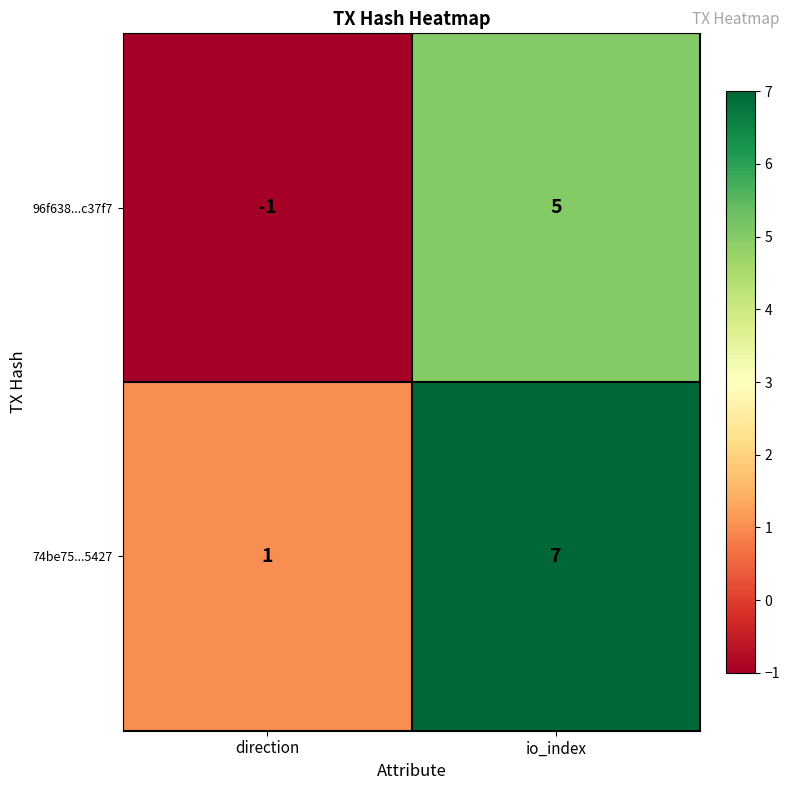

Which label corresponds to the smallest value in the chart?

direction